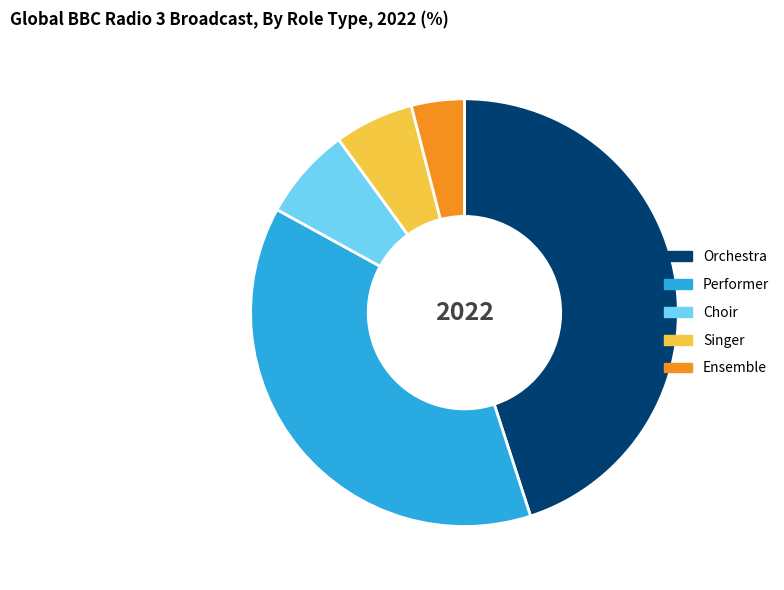

What is the ratio of the value at Singer to the value at Ensemble?

1.5